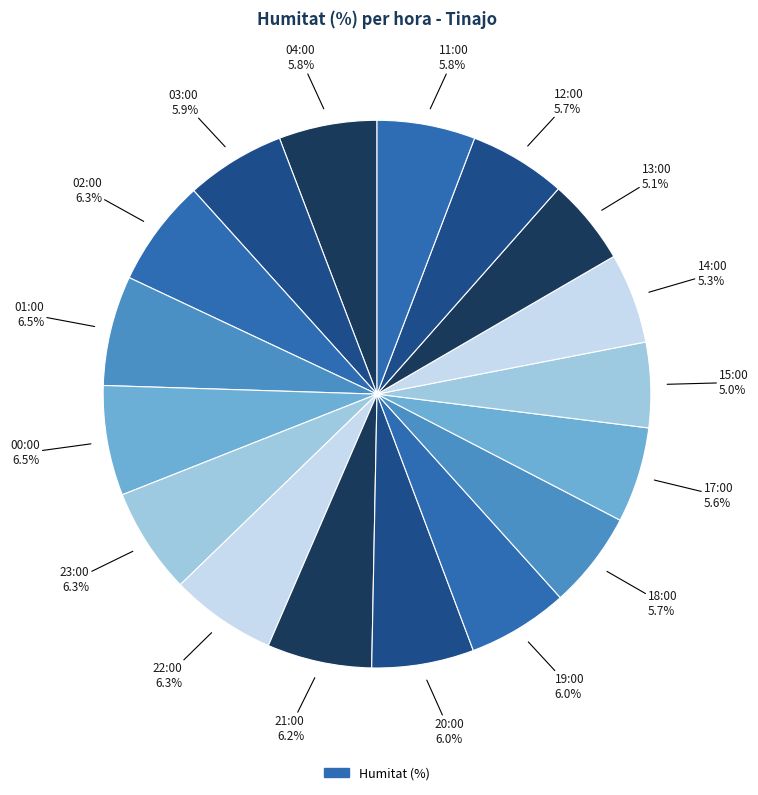

How many segments does this pie chart have?

17